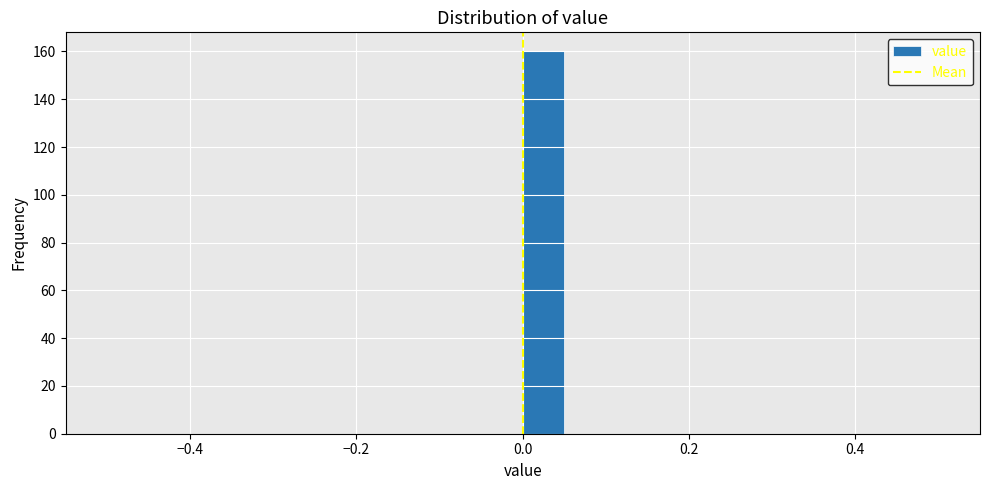

Around what value on the x-axis is the tallest bar? Give the approximate position of its centre, as read against the axis.

0.02